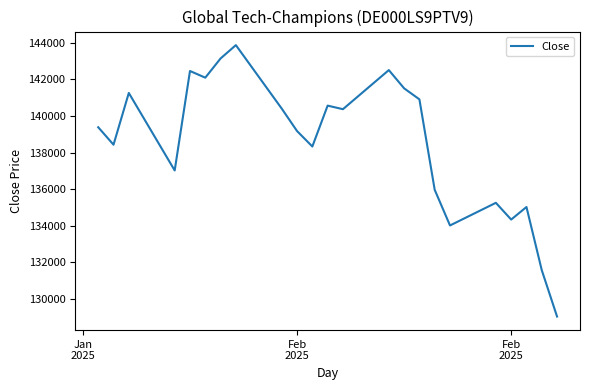

How many interior local peaks (higher than both neighbors) does the data have?

7